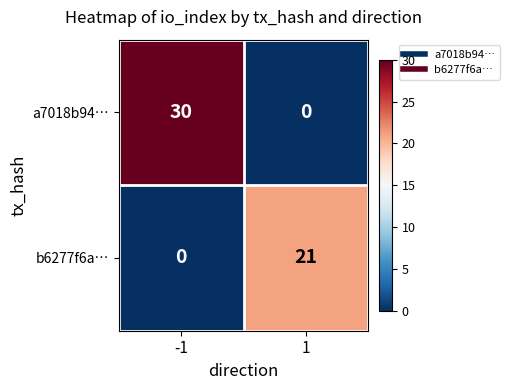

What is the highest value of the a7018b94… series?

30